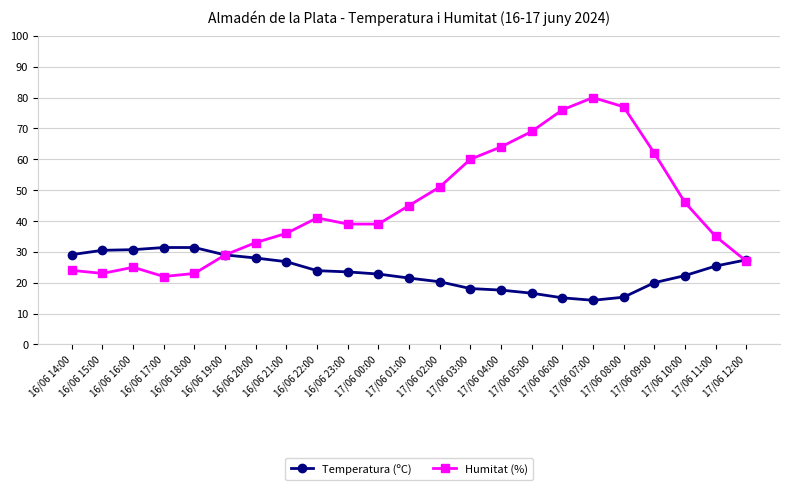

What is the label of the 5th point from the left?

16/06 18:00